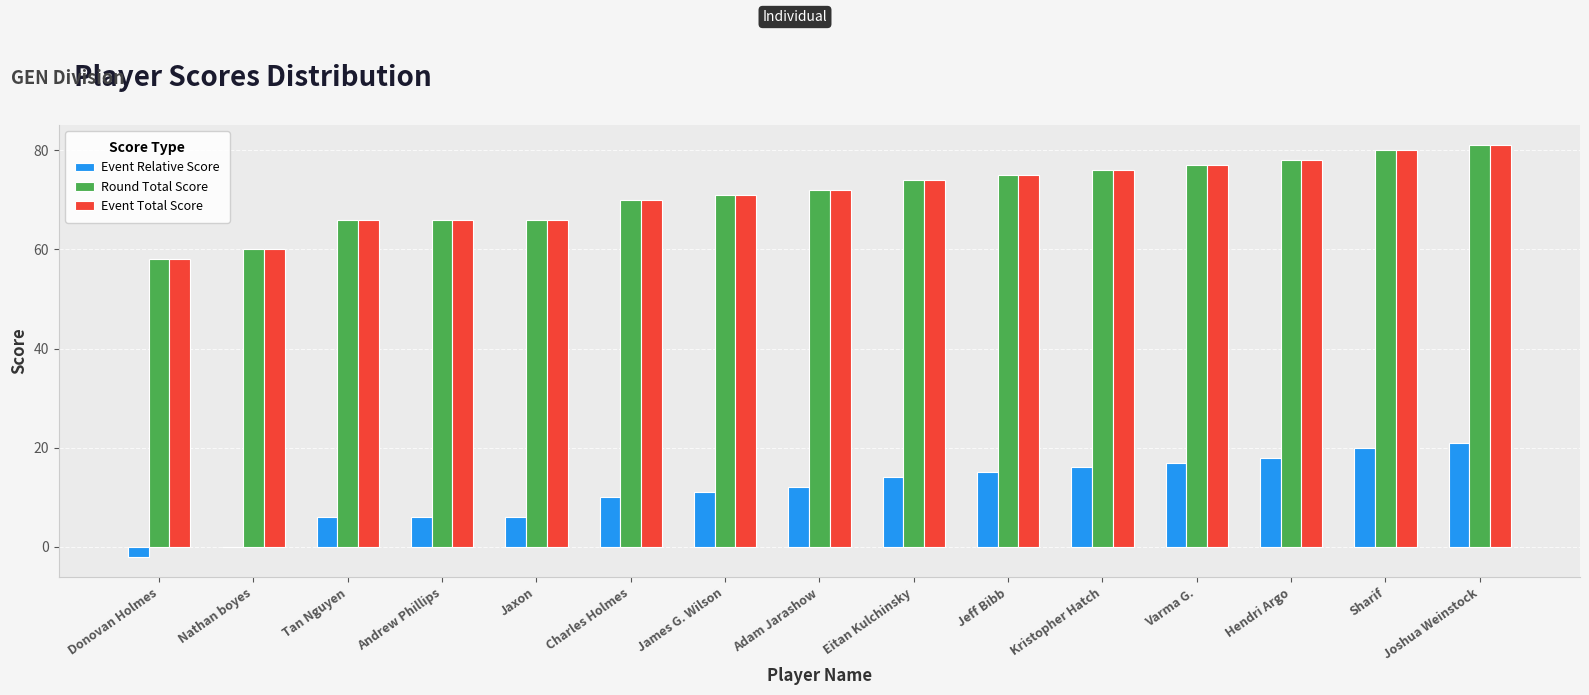

What is the sum of the Round Total Score values at Charles Holmes and Varma G.?

147